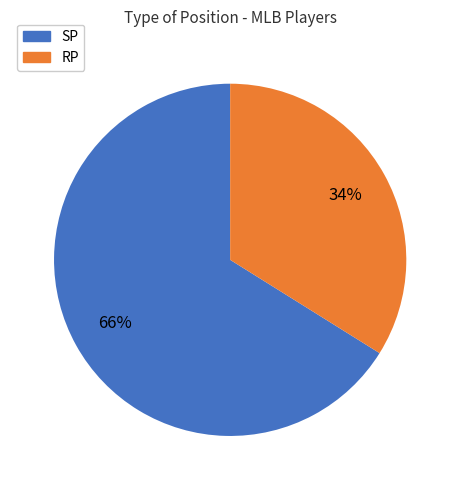

What percentage is the RP slice, to the nearest percent?

34%